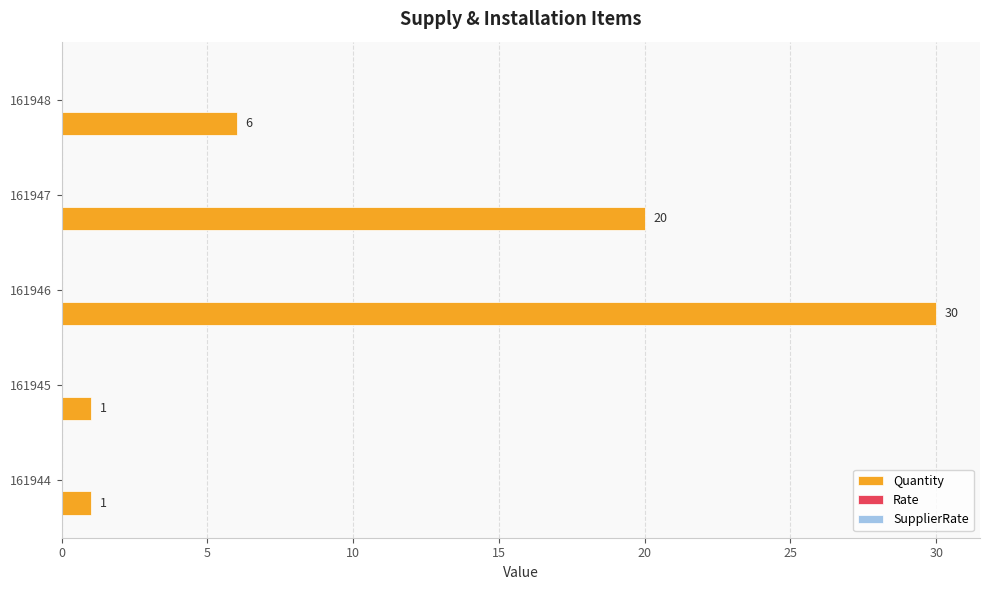

The chart shows a value of 20 at 161947. True or false?

True